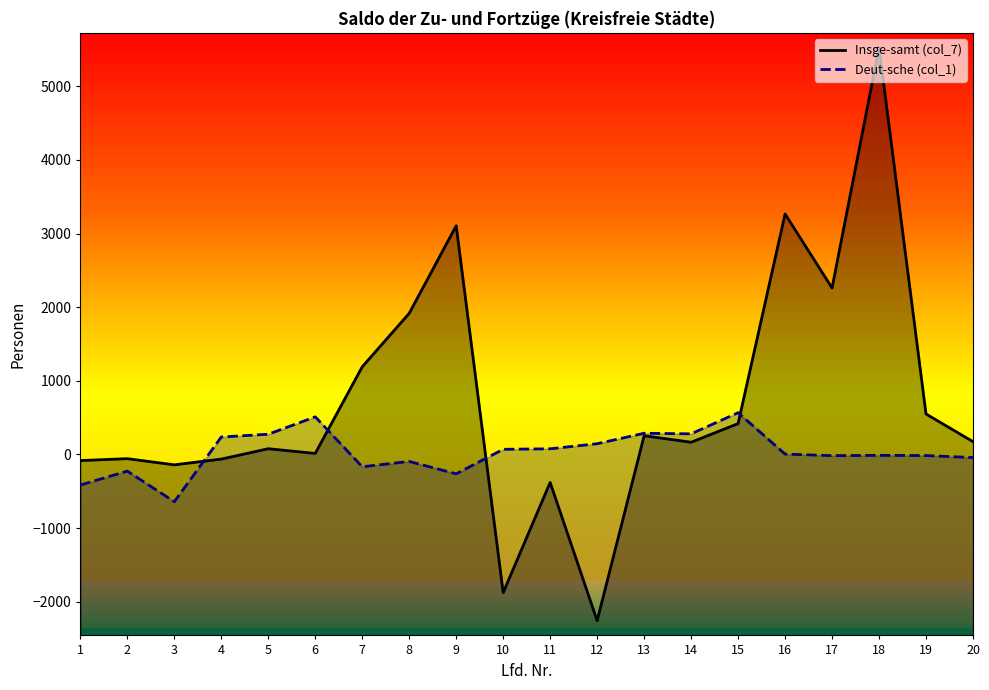

Reading right to left, transcribe all the data shown in this chart.

Insge-samt (col_7): 173	549	5526	2260	3266	418	165	253	-2259	-381	-1878	3106	1916	1190	13	77	-64	-142	-58	-84
Deut-sche (col_1): -43	-16	-13	-17	4	566	279	287	145	76	69	-264	-96	-168	510	274	236	-643	-227	-416